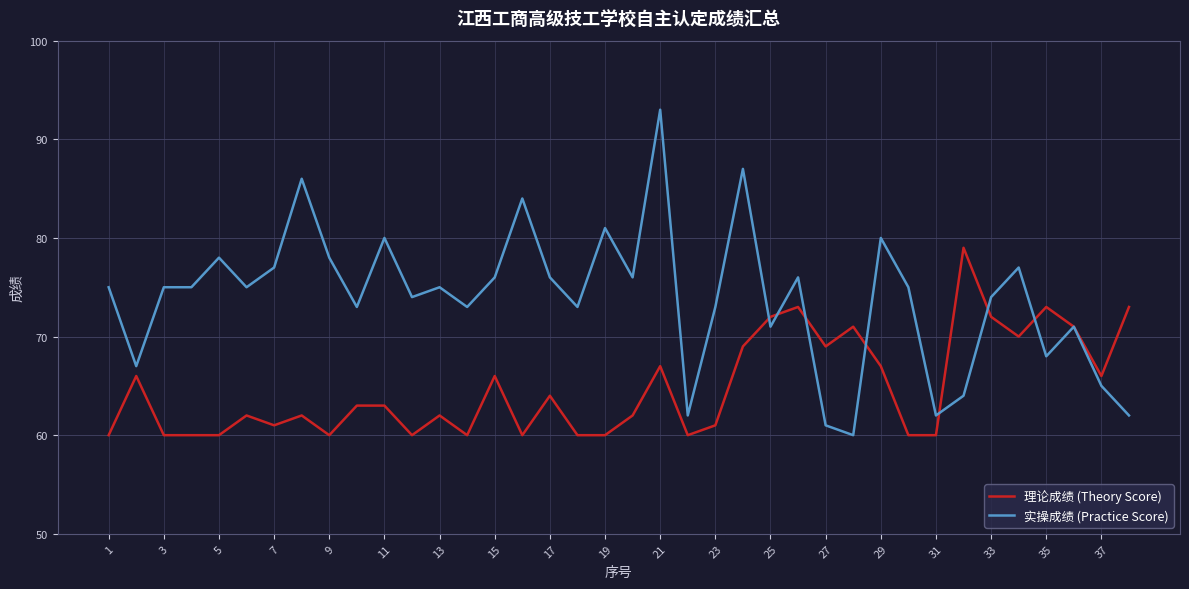

List the series in order of their overall mean, lowest first.

理论成绩 (Theory Score), 实操成绩 (Practice Score)